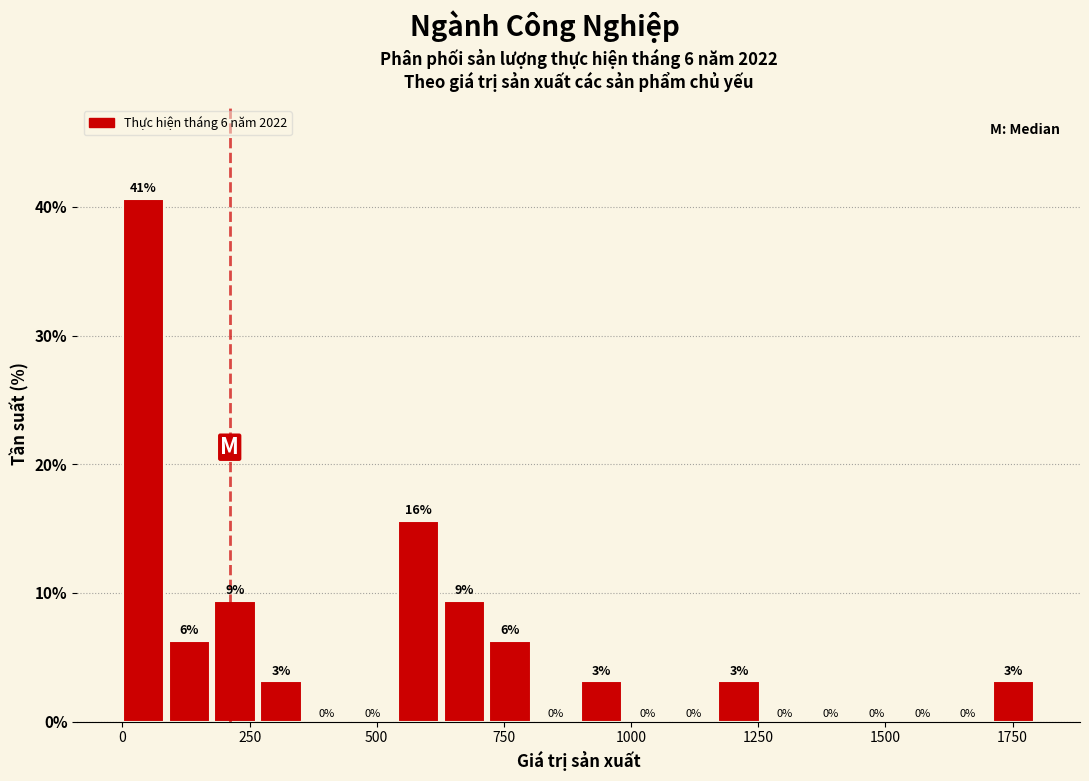

Read against the x-axis, roughly where is the centre of the tallest bar?

50